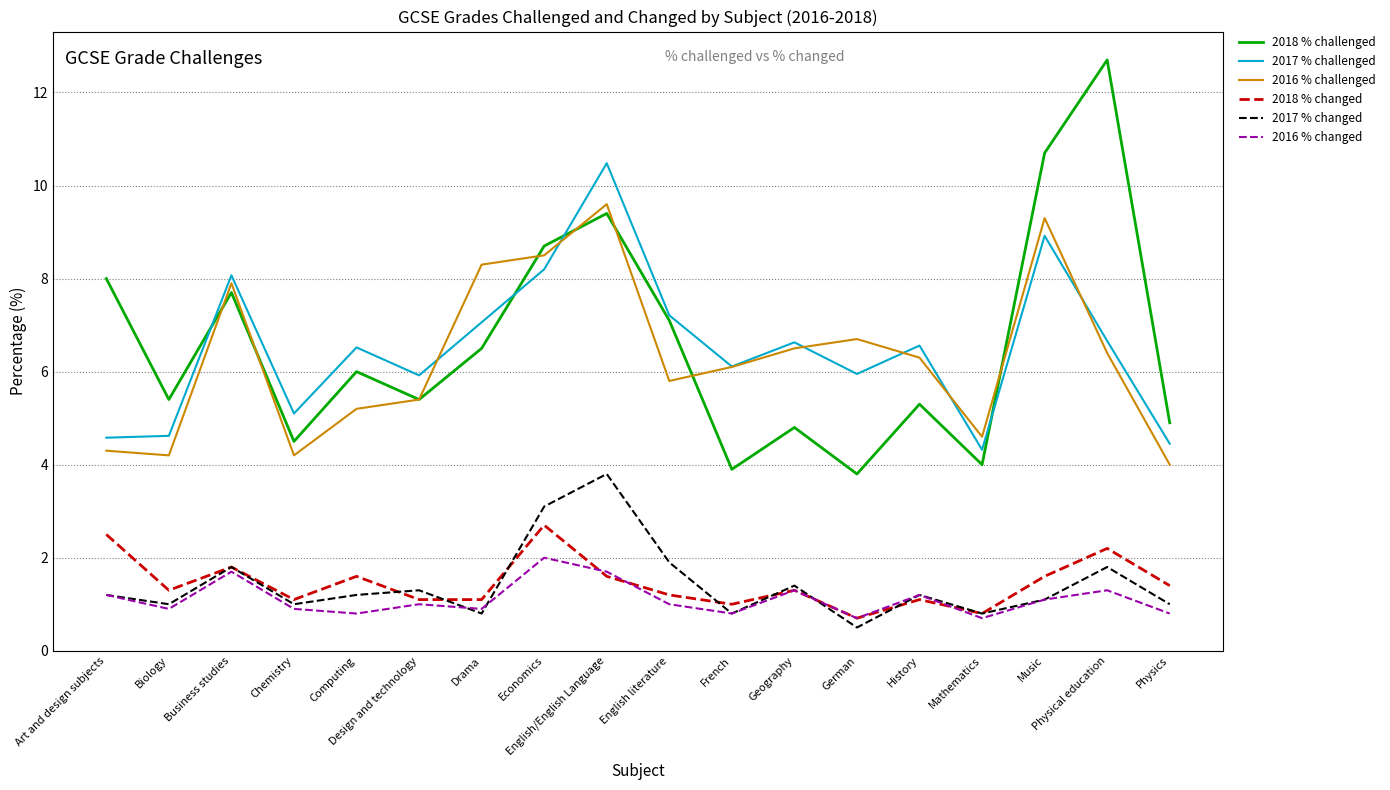

What position from the left is German?

13